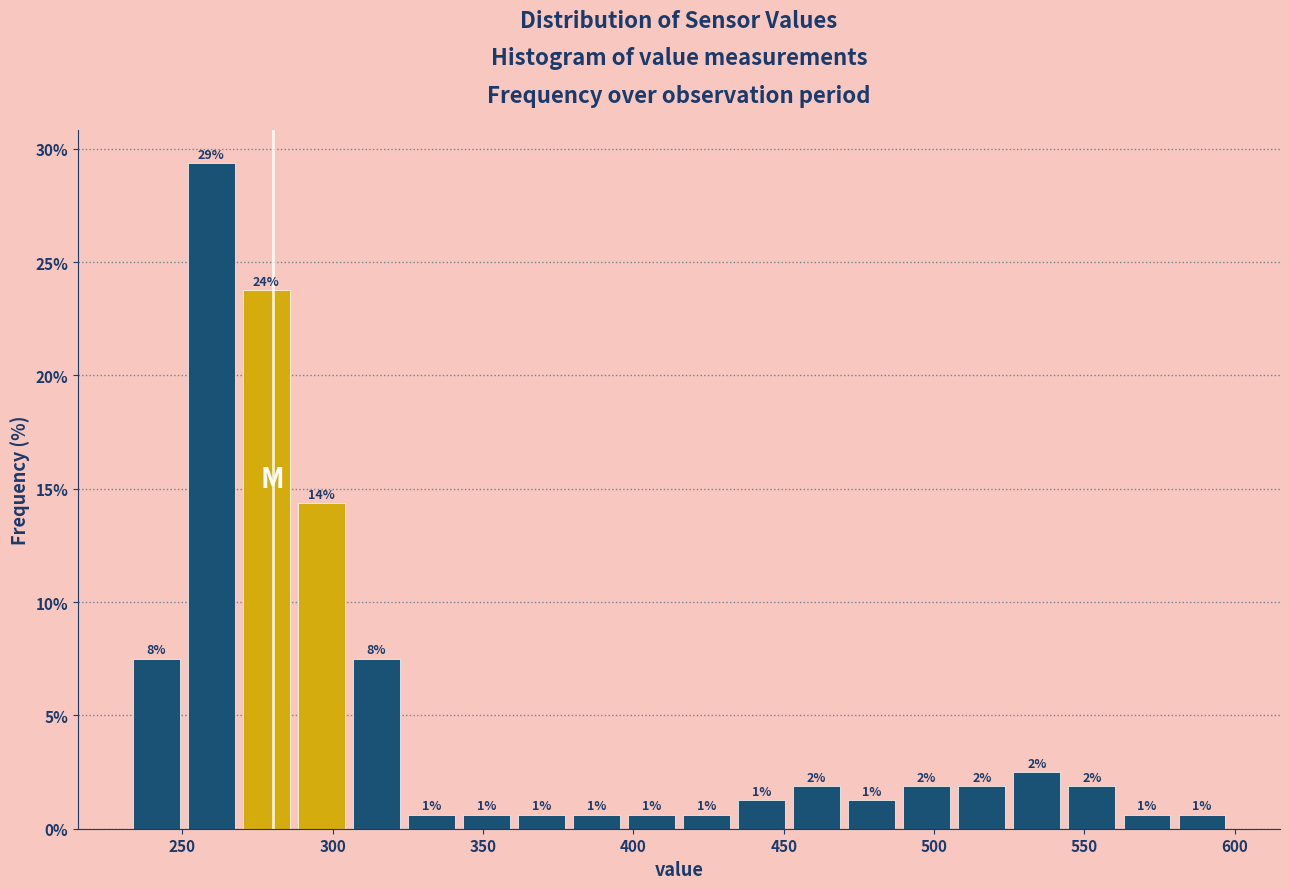

Read against the x-axis, roughly where is the centre of the tallest bar?

260